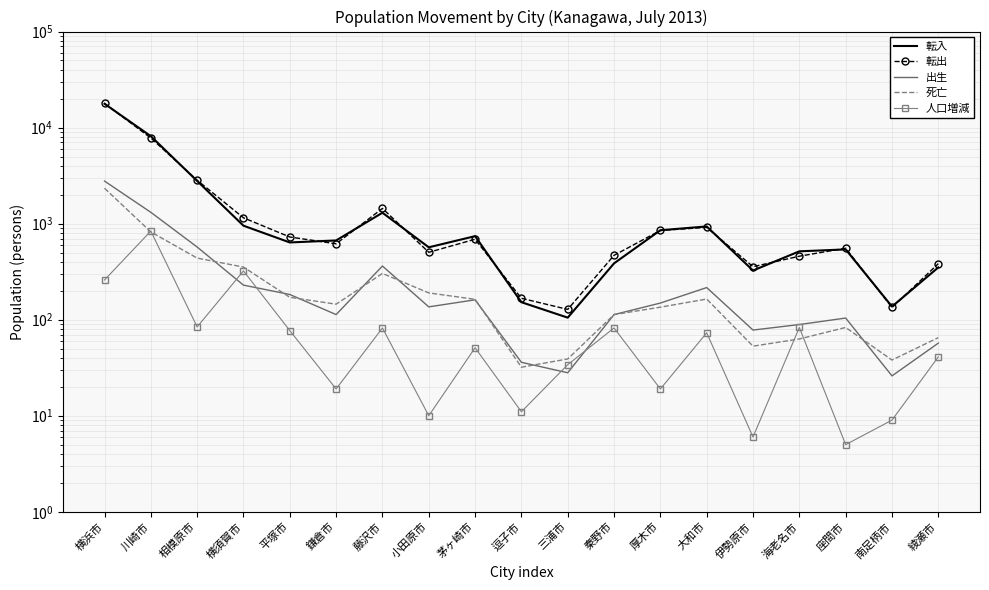

The 転出 series shows 555 at 座間市. True or false?

True